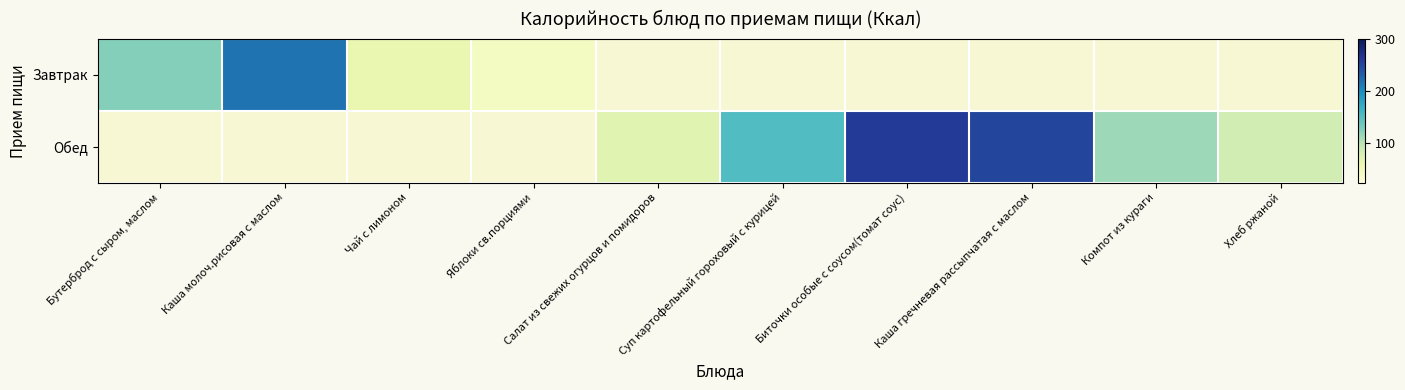

List the series in order of their peak value, lowest first.

Завтрак, Обед